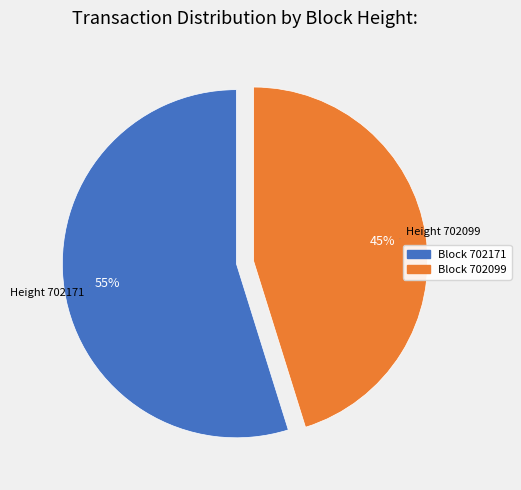

Count the number of slices in the pie.

2